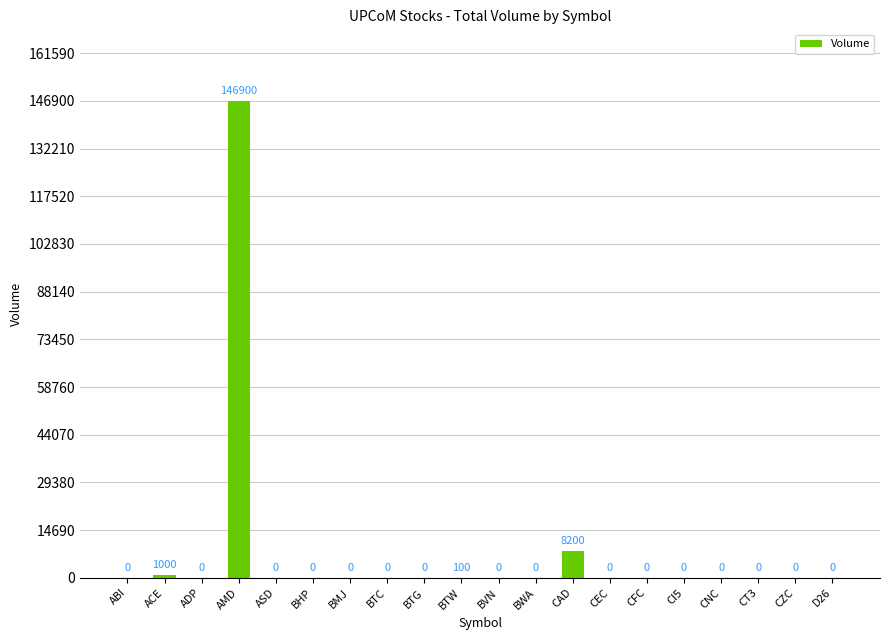

The chart shows a value of 1000 at ACE. True or false?

True